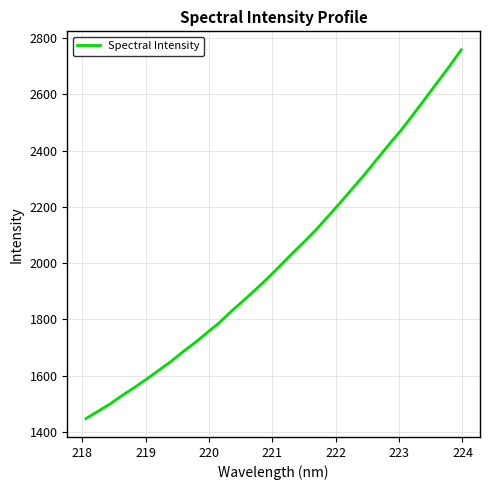

What is the difference between the maximum and minimum values?

1310.7